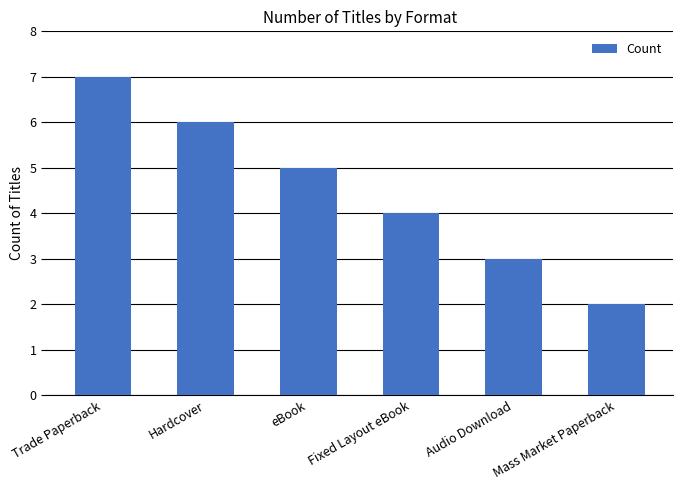

Count the values in the range 3 to 6.

4